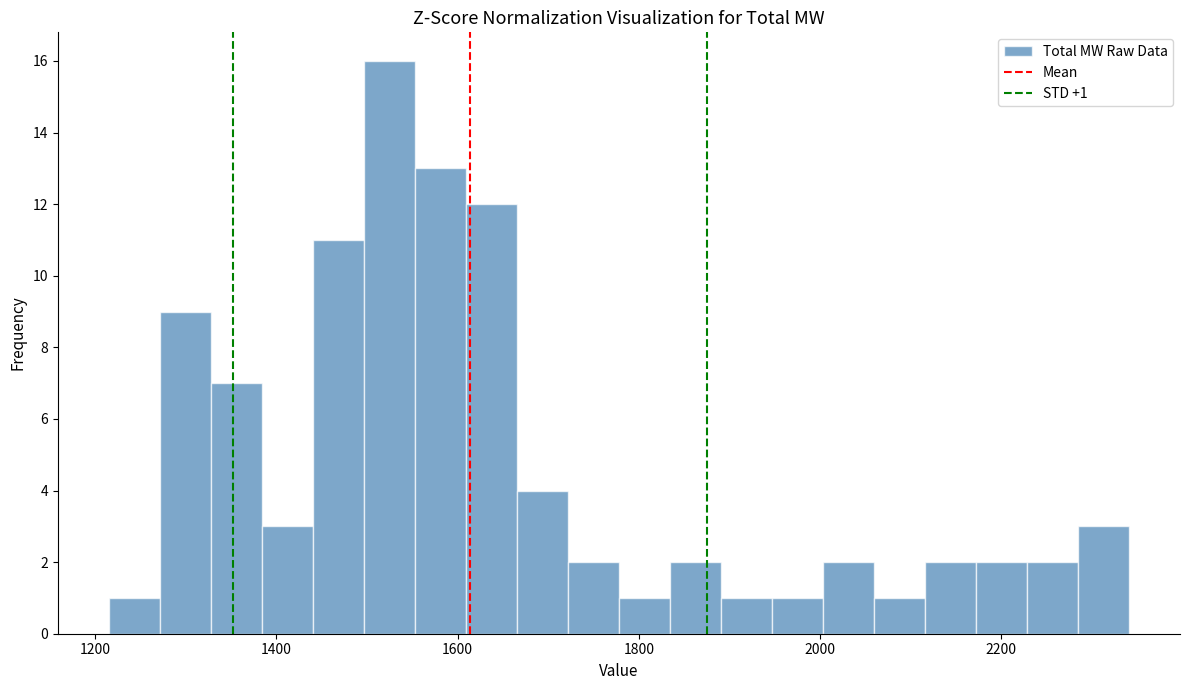

Read against the x-axis, roughly where is the centre of the tallest bar?

1520